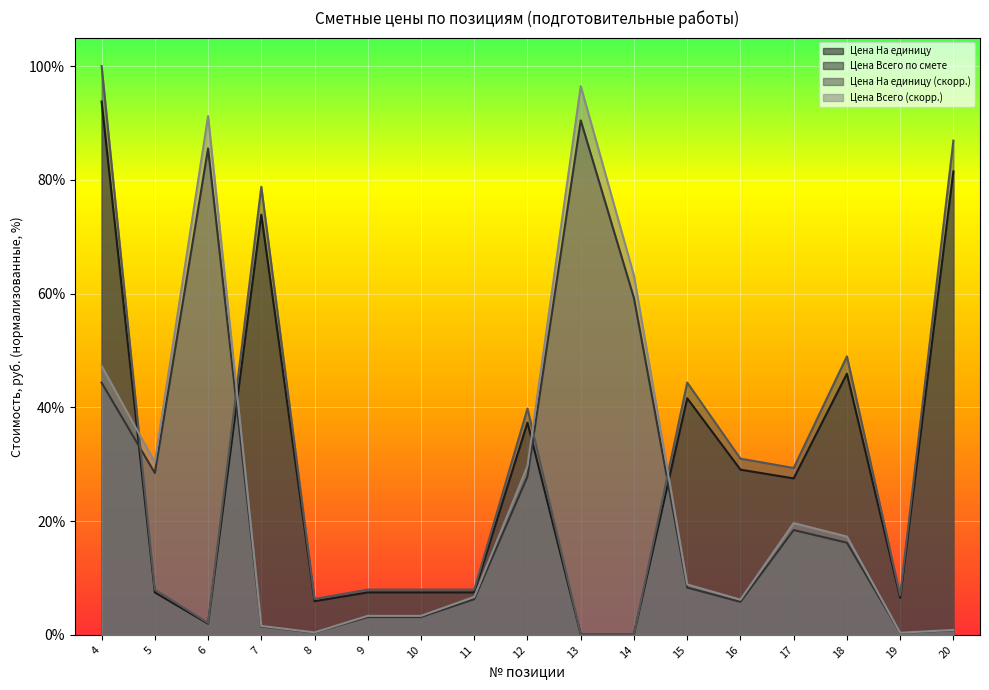

What is the difference between the maximum and minimum values in the Цена На единицу series?

93.7